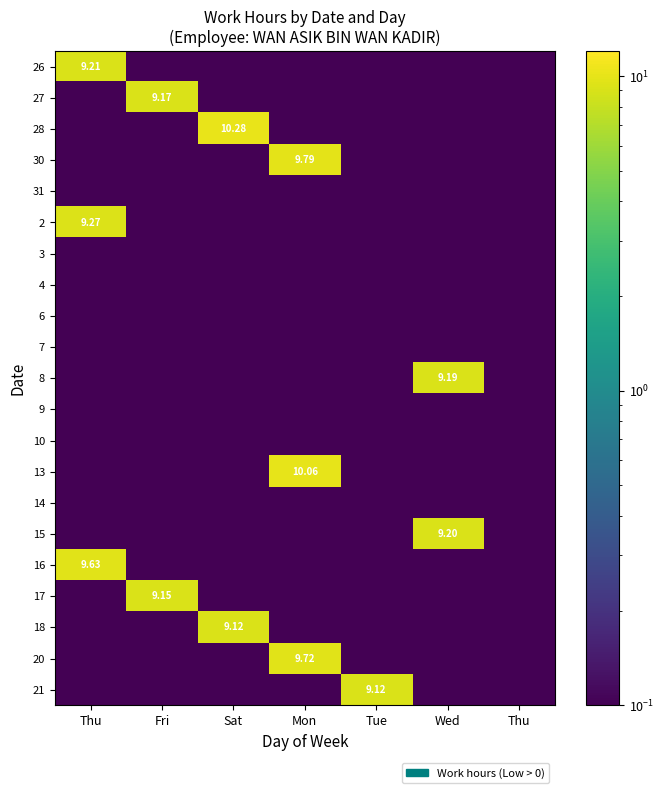

How many distinct data groups are displayed?

21